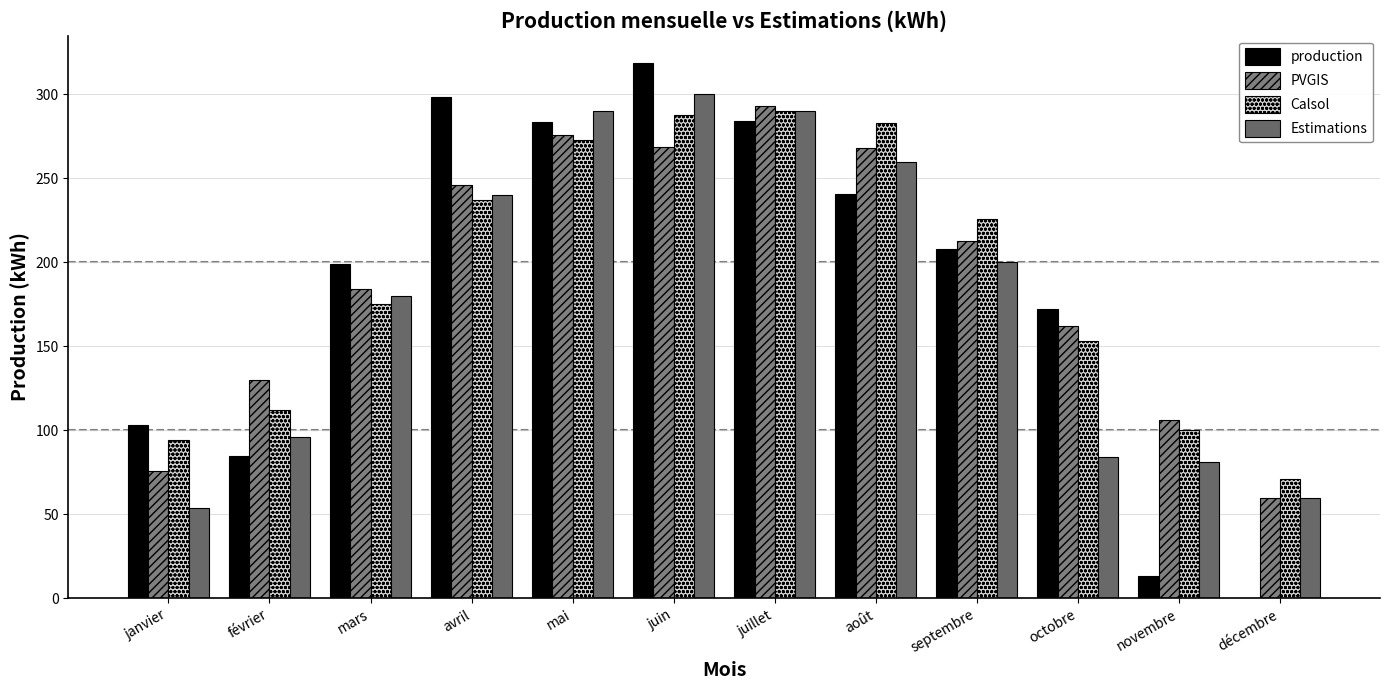

Where does the production series first go above 208?

avril